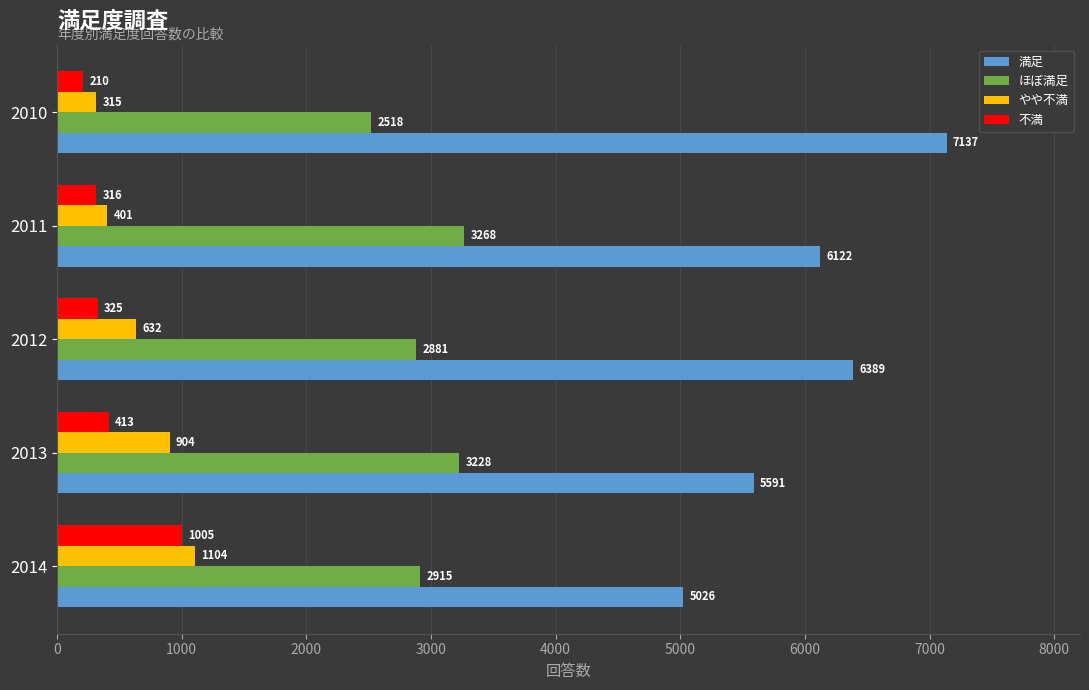

What is the total value across all series at 2014?

10050